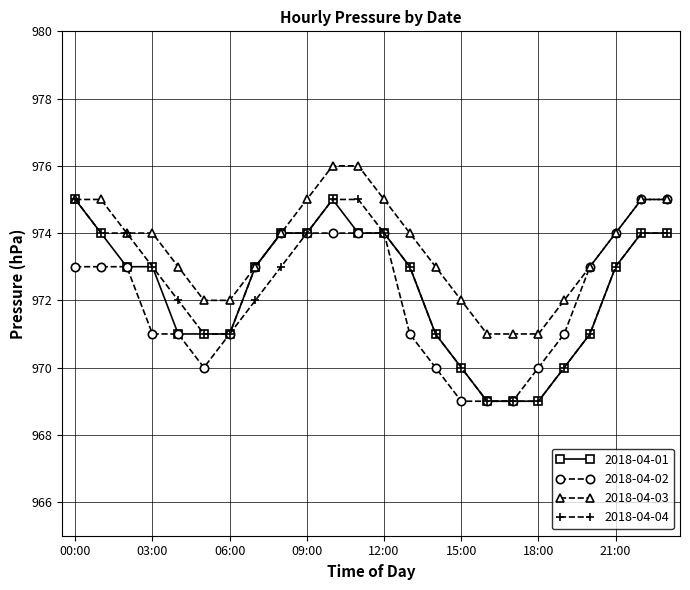

Reading left to right, list all the values displayed in this chart.

2018-04-01: 975	974	973	973	971	971	971	973	974	974	975	974	974	973	971	970	969	969	969	970	971	973	974	974
2018-04-02: 973	973	973	971	971	970	971	973	974	974	974	974	974	971	970	969	969	969	970	971	973	974	975	975
2018-04-03: 975	975	974	974	973	972	972	973	974	975	976	976	975	974	973	972	971	971	971	972	973	974	975	975
2018-04-04: 975	974	974	973	972	971	971	972	973	974	975	975	974	973	971	970	969	969	969	970	971	973	974	974